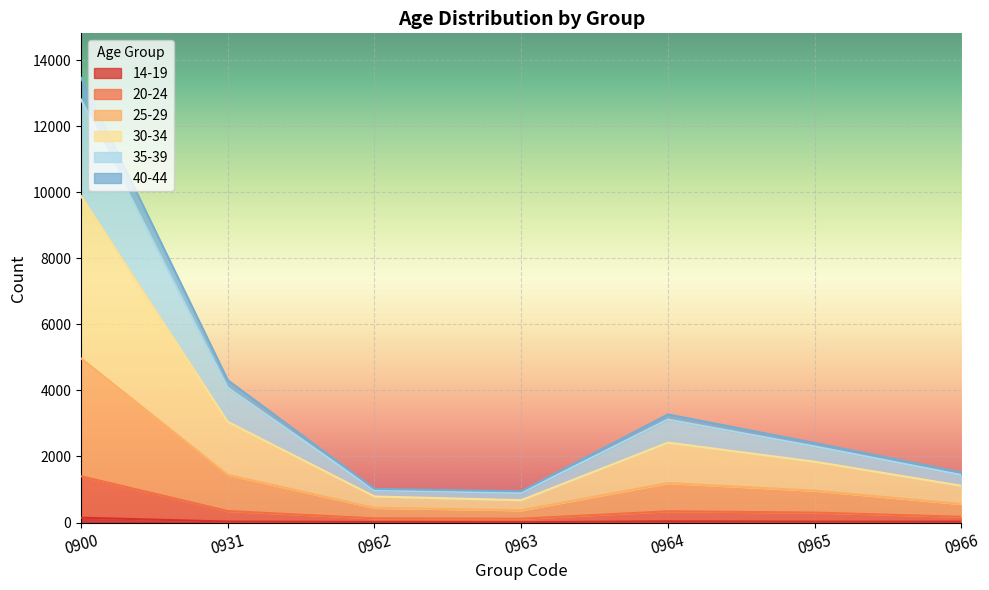

True or false: 40-44 has more than 1 points higher than both neighbors.

False